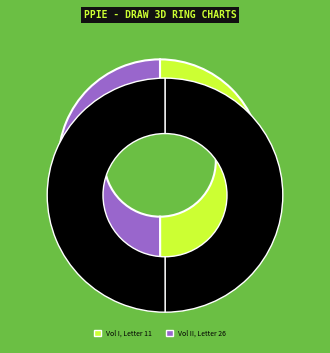

What percentage do Vol II, Letter 26 and Vol I, Letter 11 together represent?

100.0%